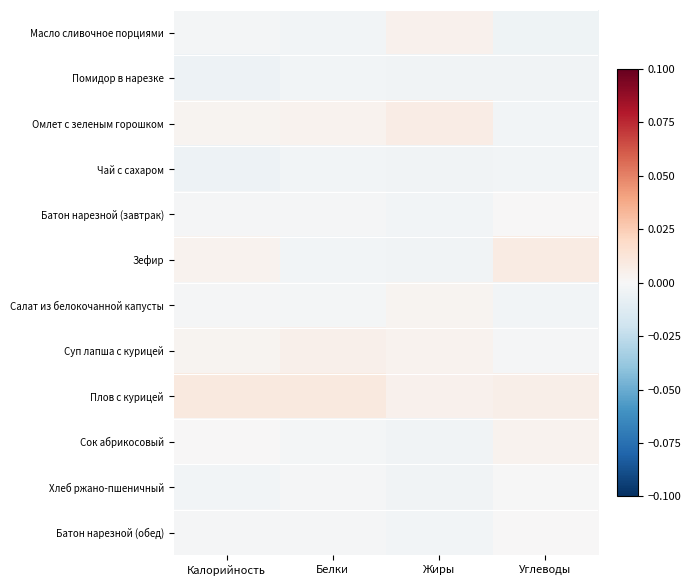

Reading left to right, what are all the values shown in this chart?

Масло сливочное порциями: Калорийность=-0.0	Белки=-0.0	Жиры=0.0	Углеводы=-0.0
Помидор в нарезке: Калорийность=-0.0	Белки=-0.0	Жиры=-0.0	Углеводы=-0.0
Омлет с зеленым горошком: Калорийность=0.0	Белки=0.0	Жиры=0.0	Углеводы=-0.0
Чай с сахаром: Калорийность=-0.0	Белки=-0.0	Жиры=-0.0	Углеводы=-0.0
Батон нарезной (завтрак): Калорийность=-0.0	Белки=-0.0	Жиры=-0.0	Углеводы=0.0
Зефир: Калорийность=0.0	Белки=-0.0	Жиры=-0.0	Углеводы=0.0
Салат из белокочанной капусты: Калорийность=-0.0	Белки=-0.0	Жиры=0.0	Углеводы=-0.0
Суп лапша с курицей: Калорийность=0.0	Белки=0.0	Жиры=0.0	Углеводы=-0.0
Плов с курицей: Калорийность=0.0	Белки=0.0	Жиры=0.0	Углеводы=0.0
Сок абрикосовый: Калорийность=0.0	Белки=-0.0	Жиры=-0.0	Углеводы=0.0
Хлеб ржано-пшеничный: Калорийность=-0.0	Белки=-0.0	Жиры=-0.0	Углеводы=-0.0
Батон нарезной (обед): Калорийность=-0.0	Белки=-0.0	Жиры=-0.0	Углеводы=0.0